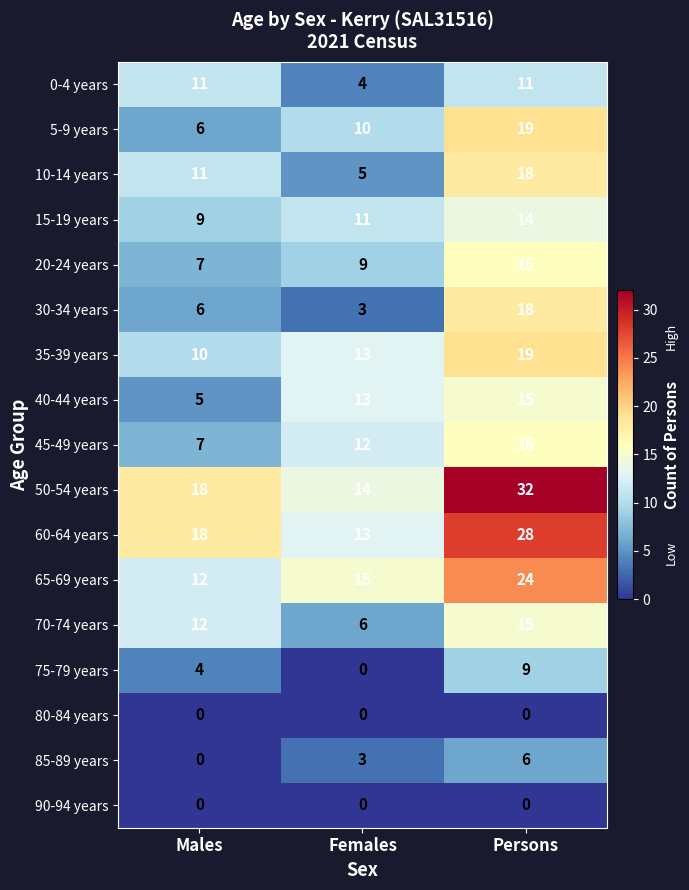

Which series changed the most between Females and Persons?

50-54 years